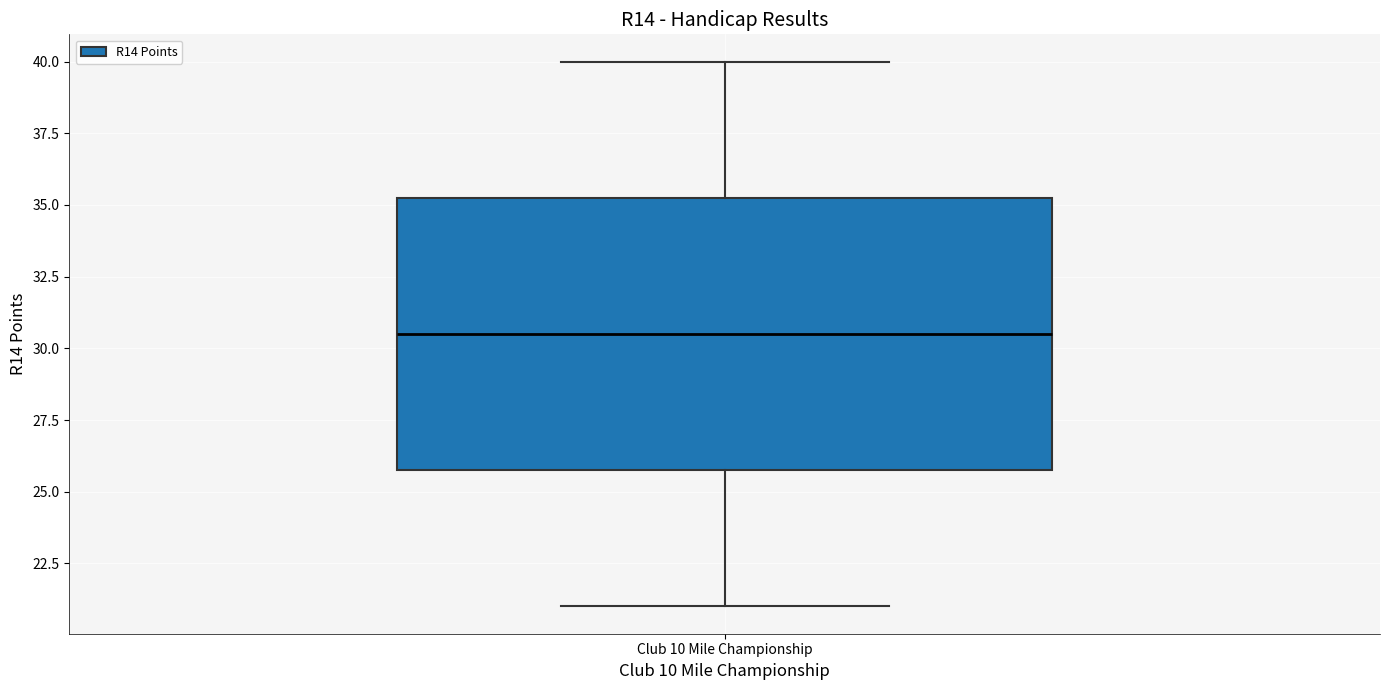

Where does the lower whisker of the box for Club 10 Mile Championship end on the y-axis? The values are not printed on the chart, so give them approximately, as read against the axis.

21.0